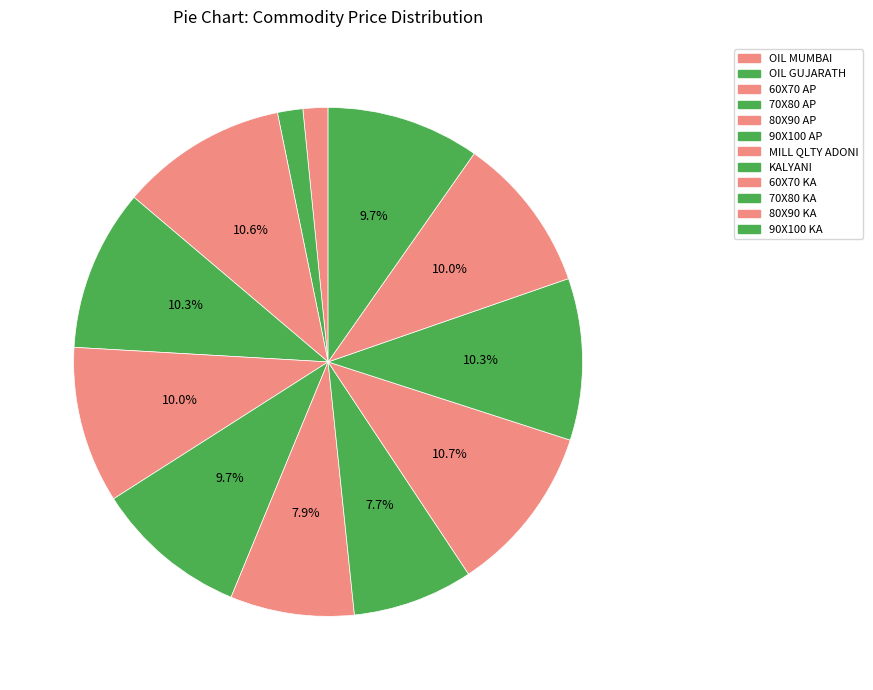

Rank the categories by value from lowest to highest.

OIL MUMBAI, OIL GUJARATH, KALYANI, MILL QLTY ADONI, 90X100 AP, 90X100 KA, 80X90 AP, 80X90 KA, 70X80 AP, 70X80 KA, 60X70 AP, 60X70 KA